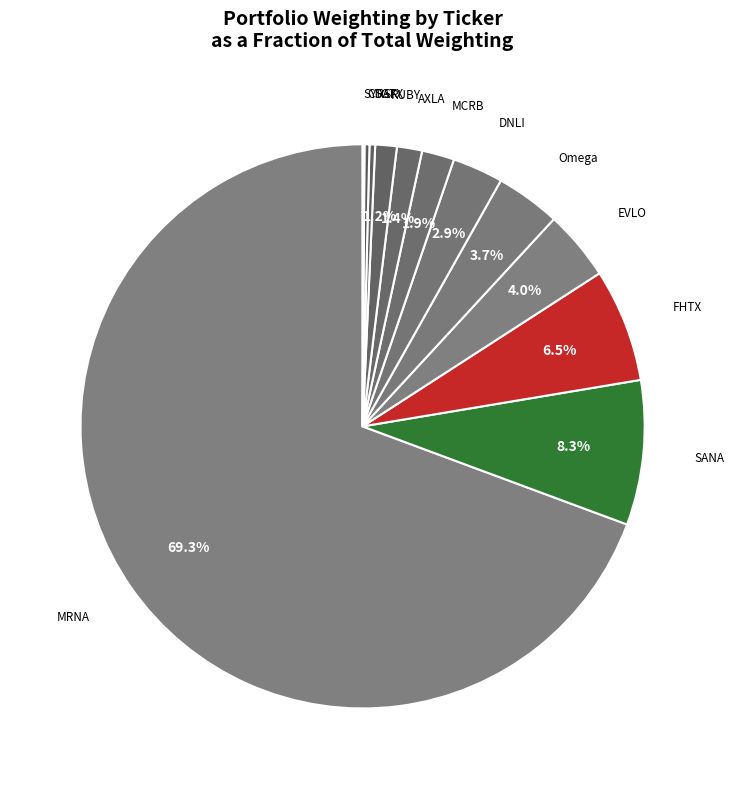

What is the largest slice in the pie chart?

MRNA